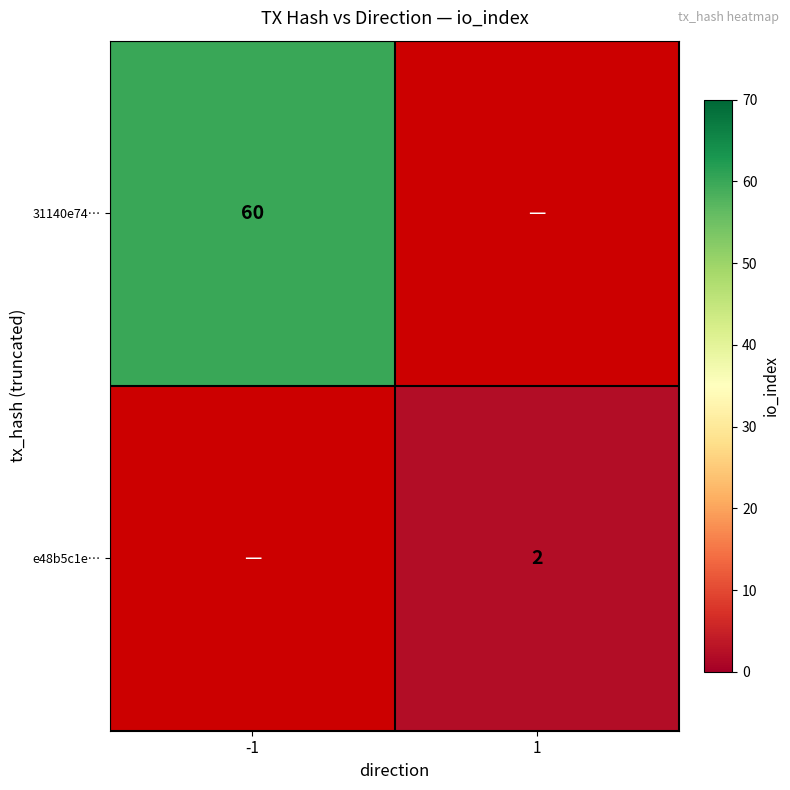

The 31140e74… series shows 60 at -1. True or false?

True